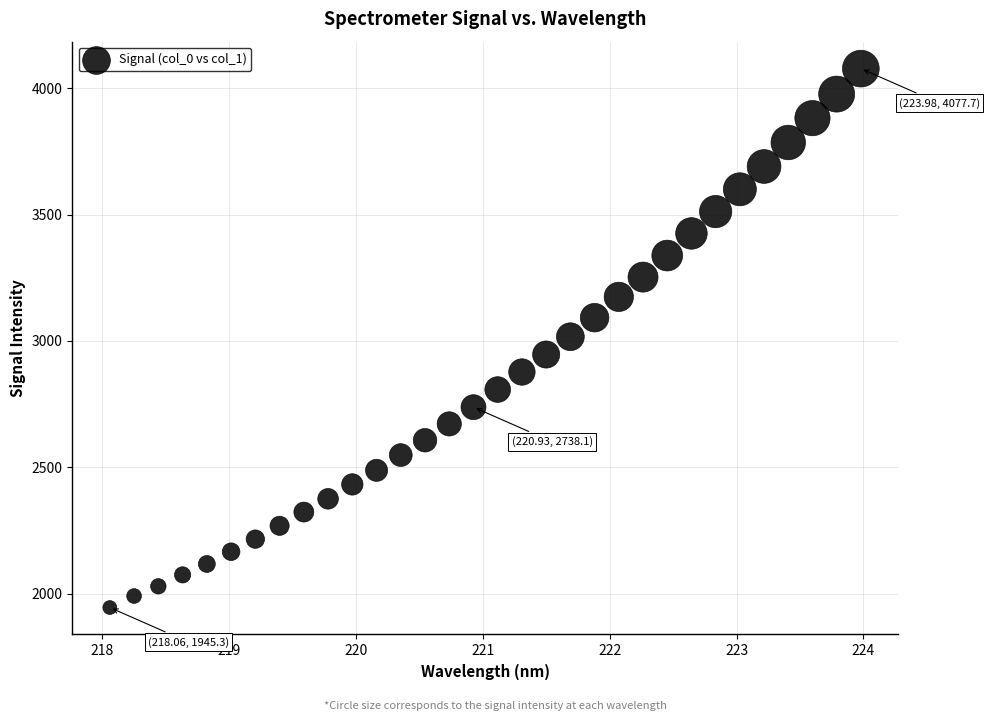

What is the range of X values (max minus min)?

5.9